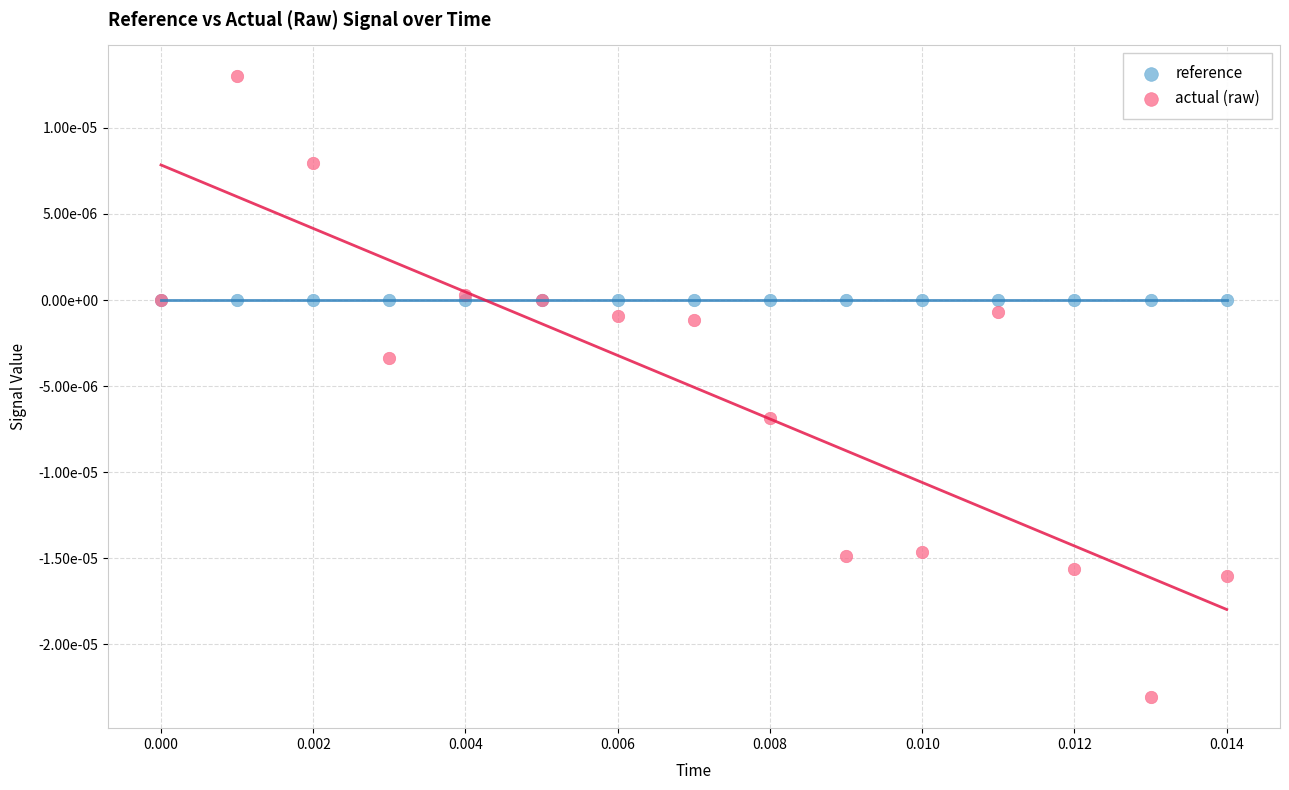

What are all the series names shown in the legend?

reference, actual (raw)